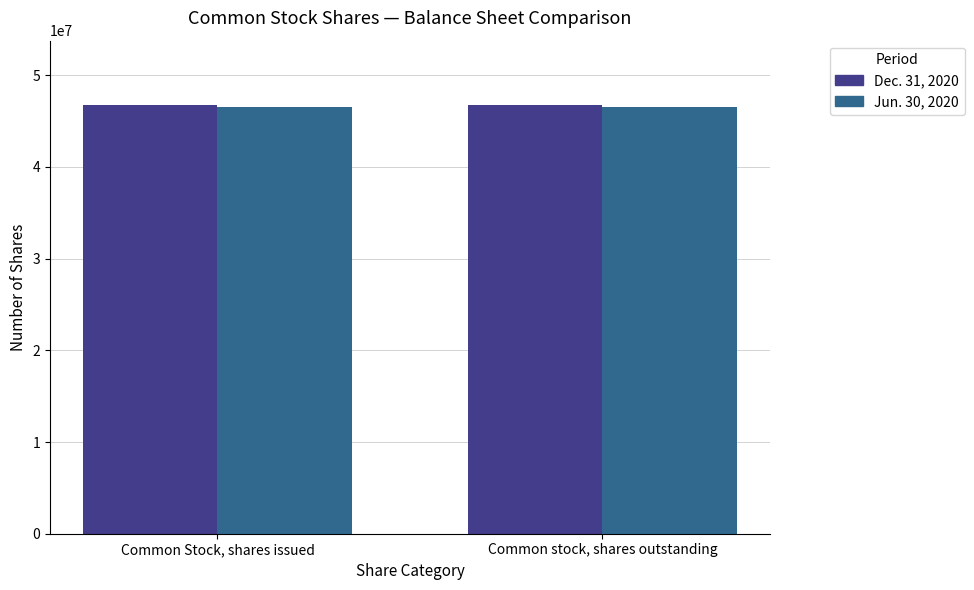

What is the sum of all Jun. 30, 2020 values?

92994818